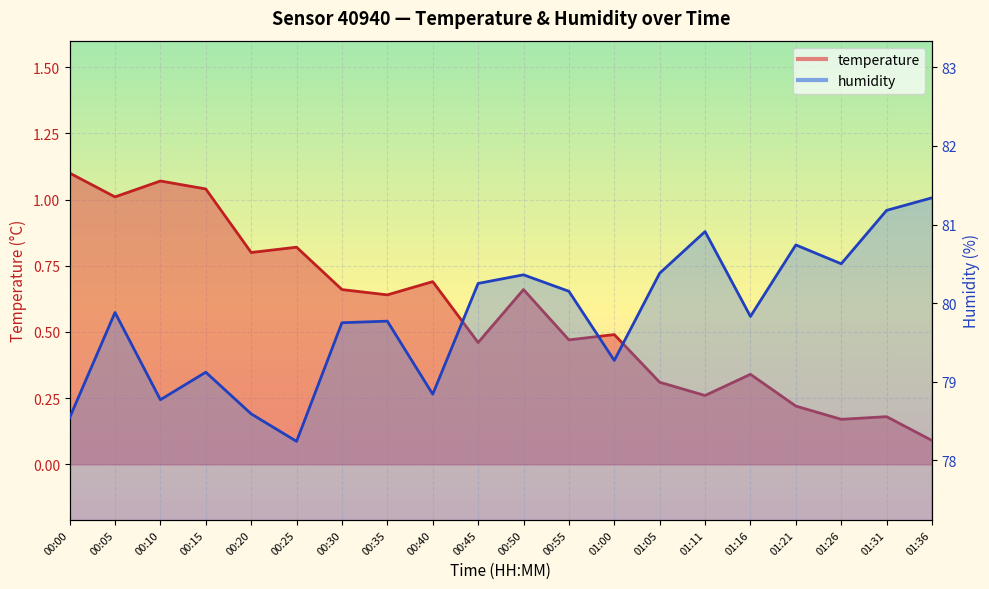

What is the lowest value of the temperature series?

0.1